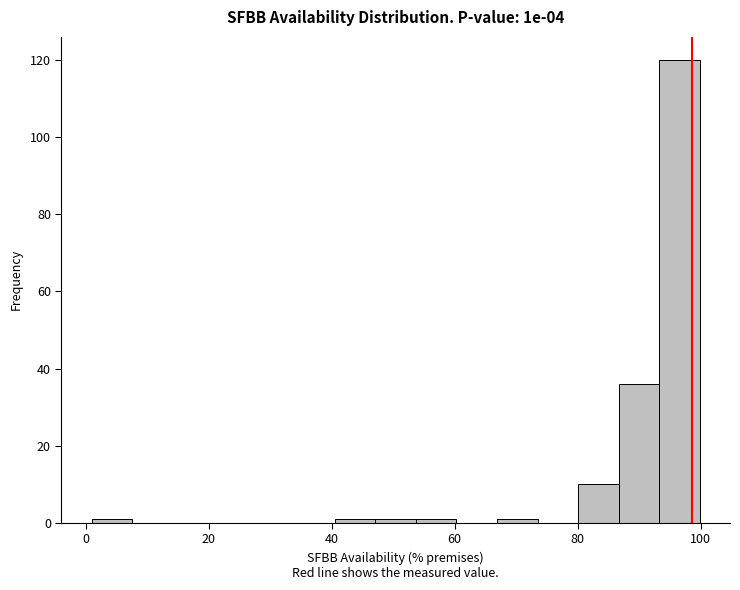

Read against the x-axis, roughly where is the centre of the tallest bar?

96